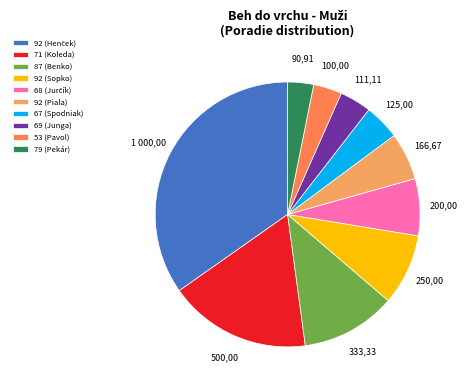

Do 53 (Pavol) and 79 (Pekár) together represent more than half of the pie?

No